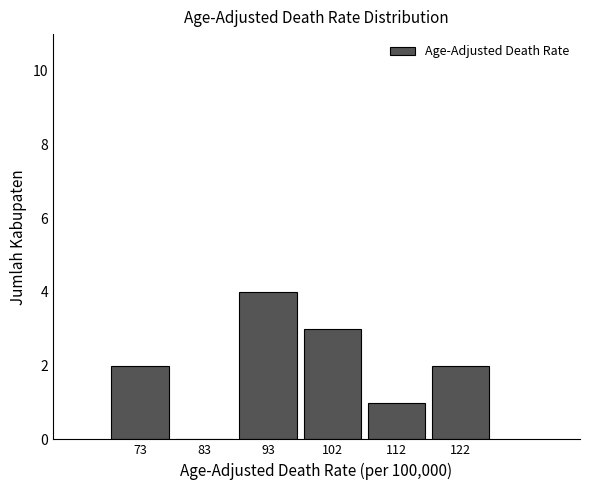

How tall is the bar that spans 88 to 98 on the x-axis? Neither the bar edges nor the heights are printed on the chart, so give them approximately, as read against the axes.

4